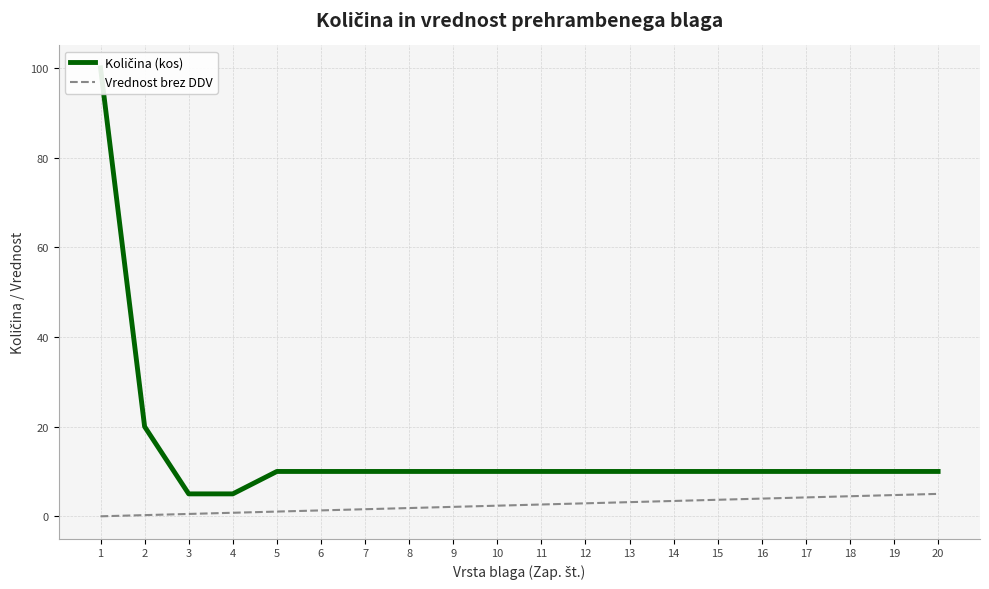

At which category is the sum across all series the highest?

1